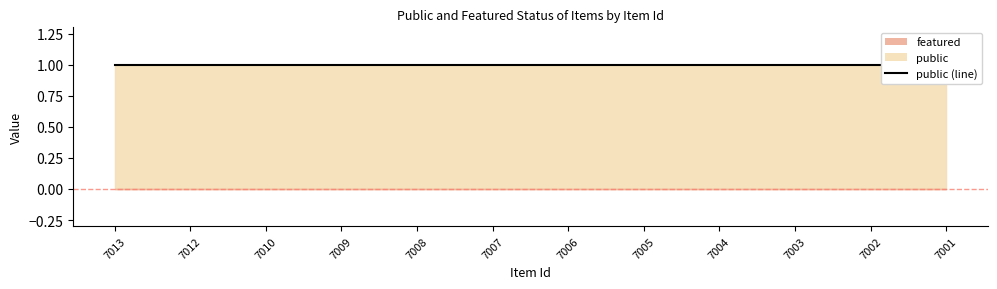

How many distinct data groups are displayed?

2